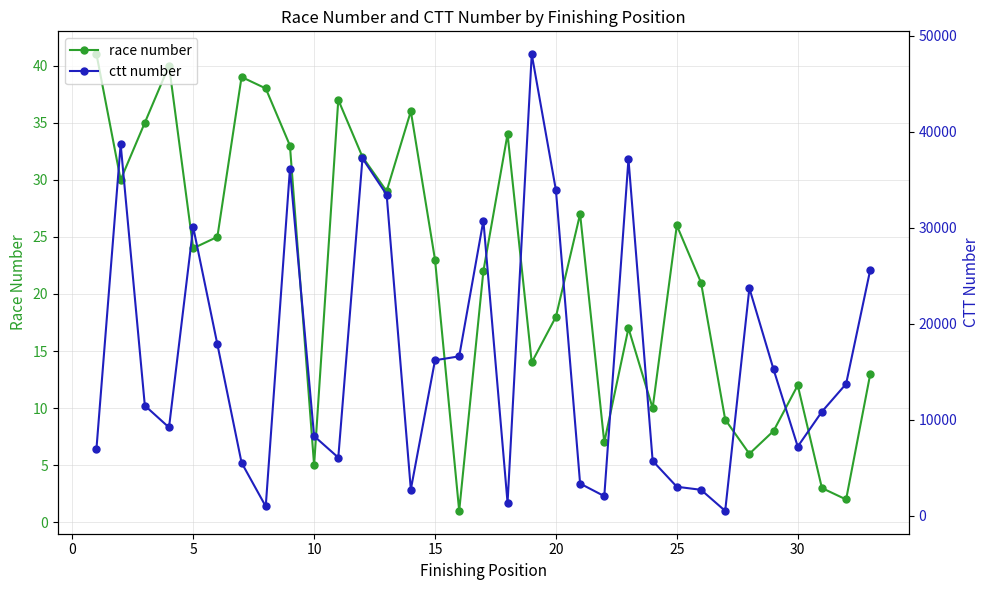

The value of race number at 5 is 24. True or false?

True